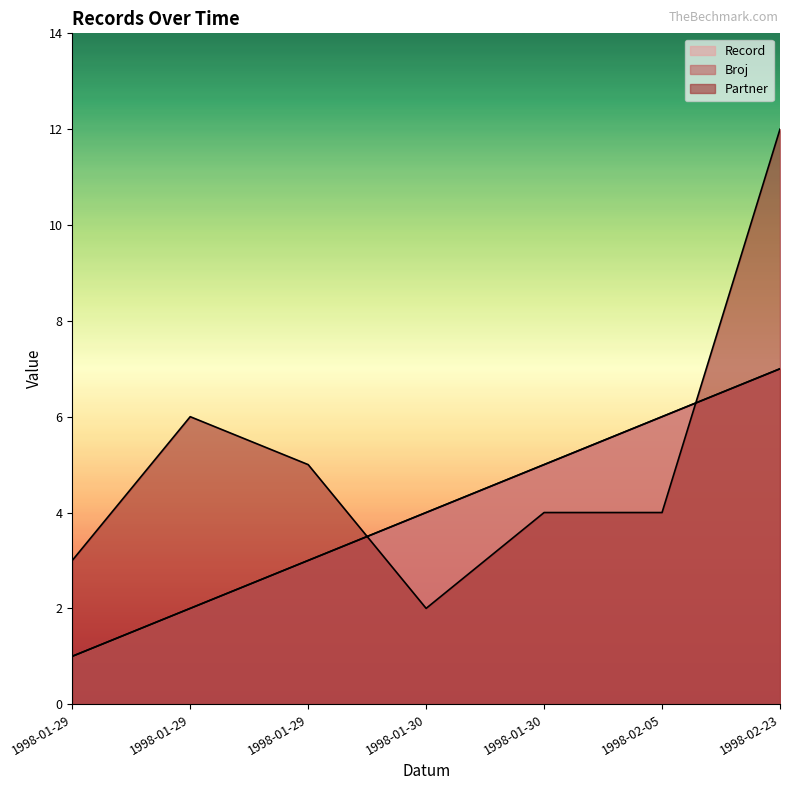

Rank the categories by Partner value from lowest to highest.

1998-01-30, 1998-01-29, 1998-01-30, 1998-02-05, 1998-01-29, 1998-01-29, 1998-02-23